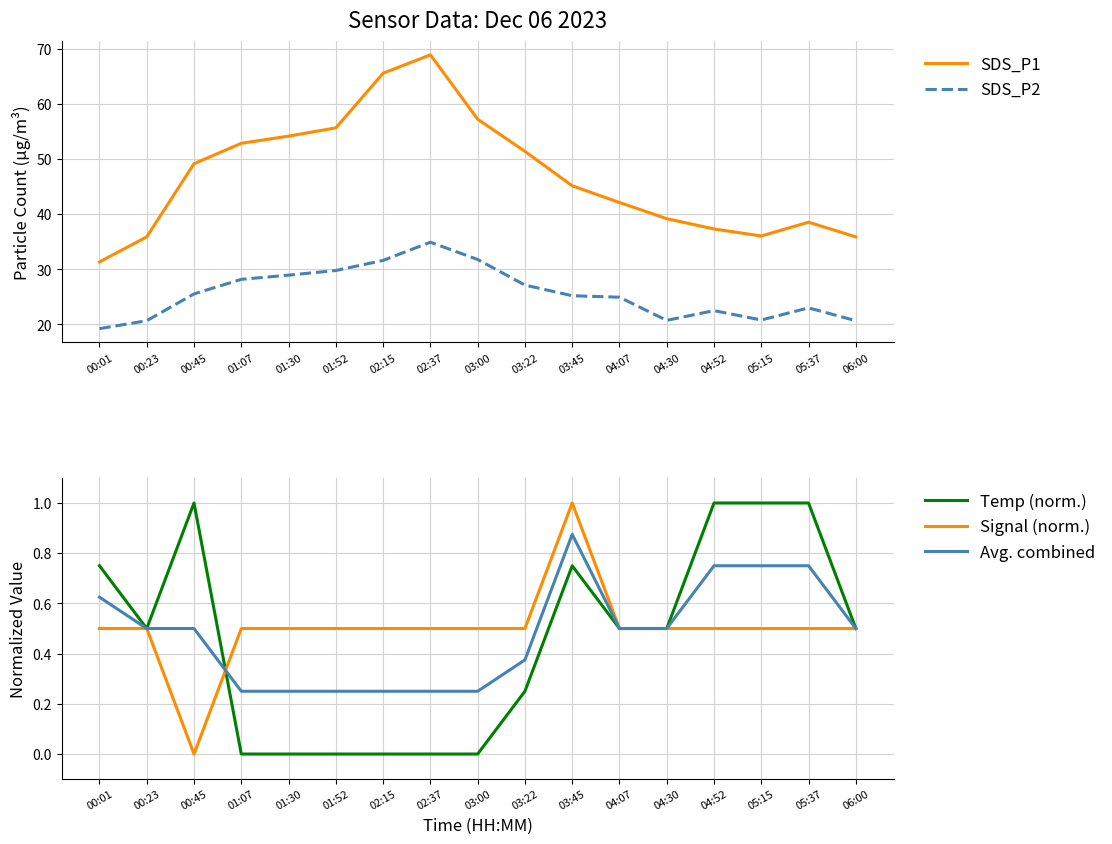

True or false: SDS_P1 has a value of 71.2 at 03:45.

False